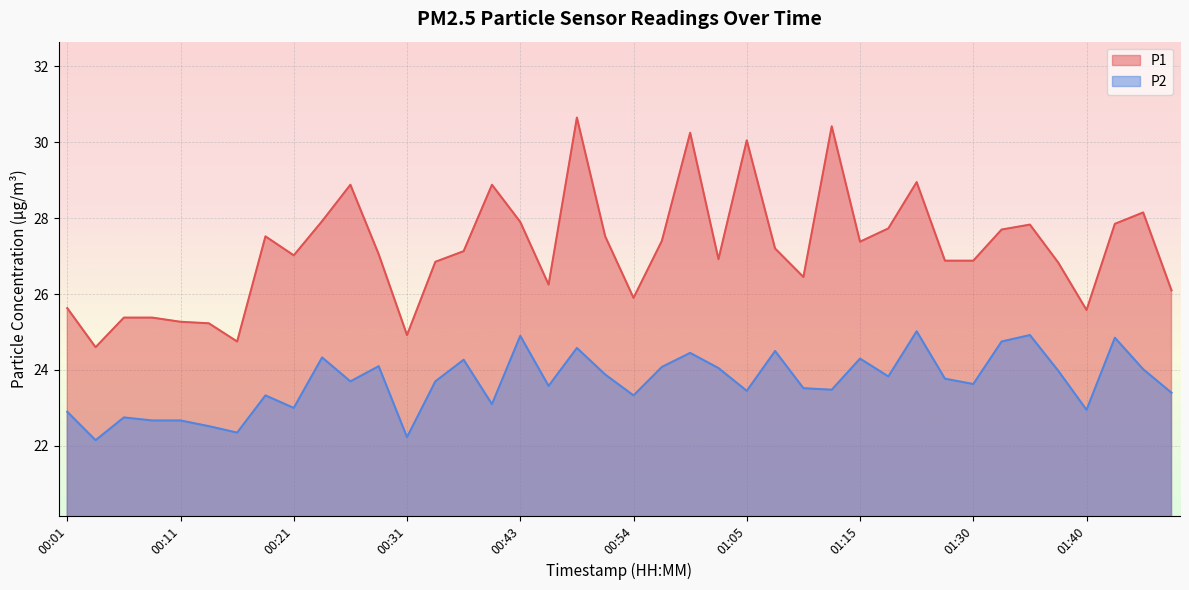

At 00:16, list the series in order from smallest to largest.

P2, P1